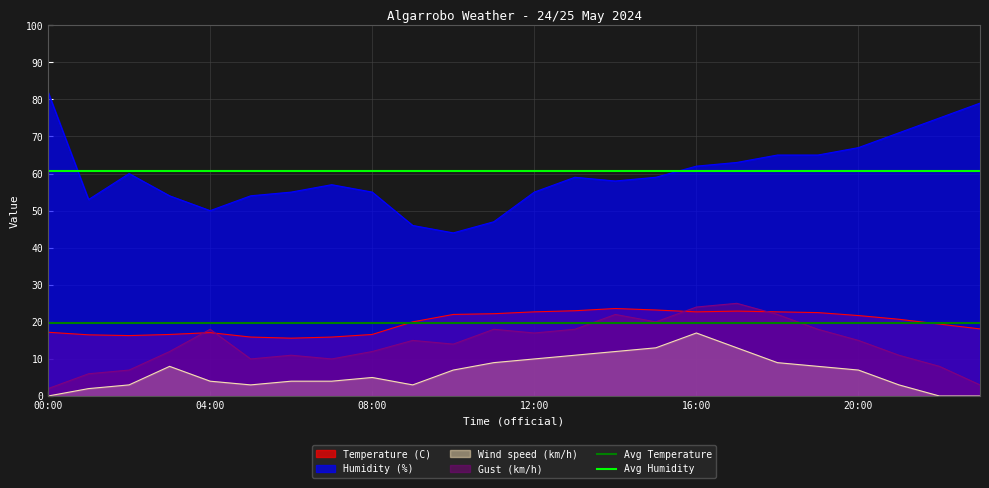

Which category has the lowest value in the Avg Humidity series?

00:00